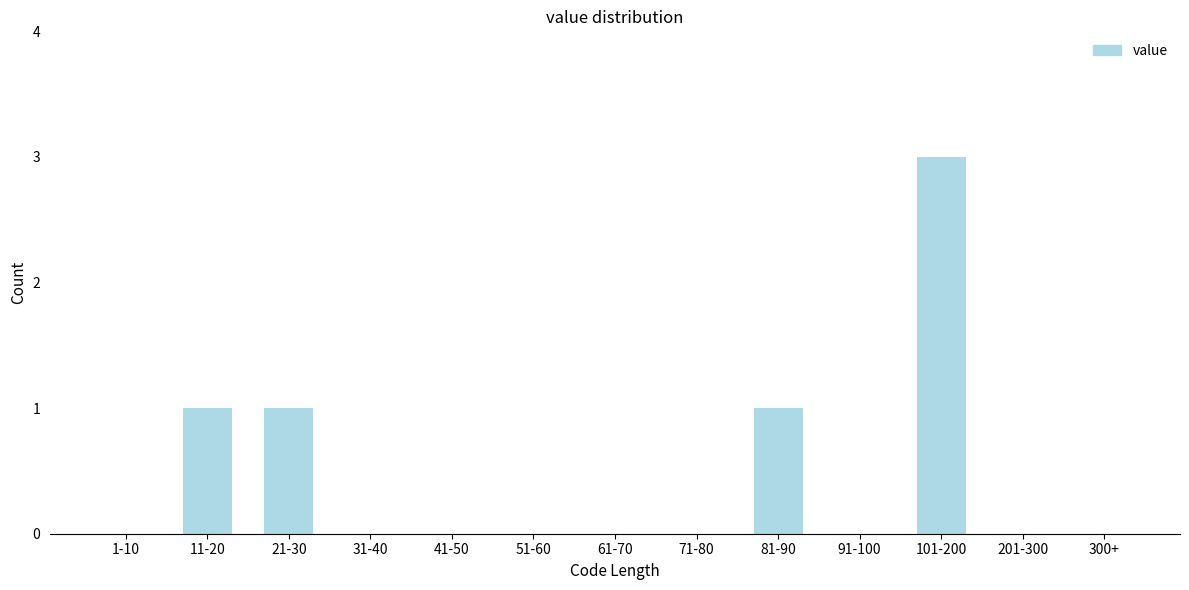

Reading left to right, transcribe all the data shown in this chart.

1-10=0	11-20=1	21-30=1	31-40=0	41-50=0	51-60=0	61-70=0	71-80=0	81-90=1	91-100=0	101-200=3	201-300=0	300+=0